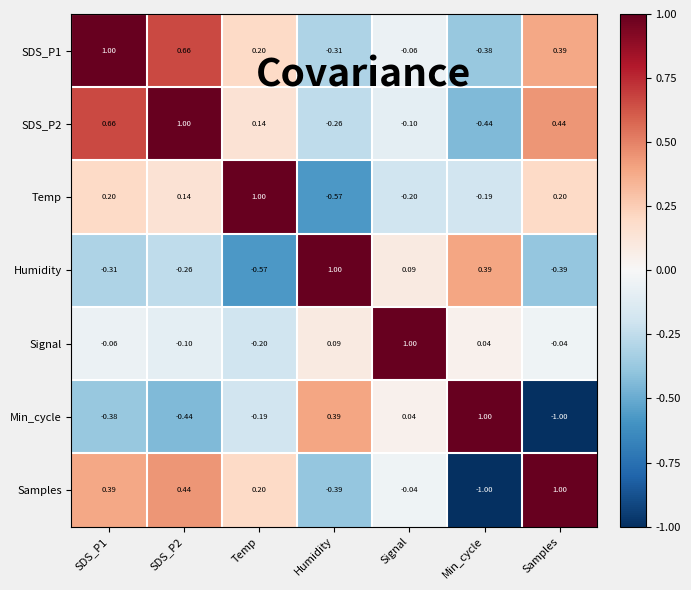

At which label does Signal first exceed 0?

Humidity